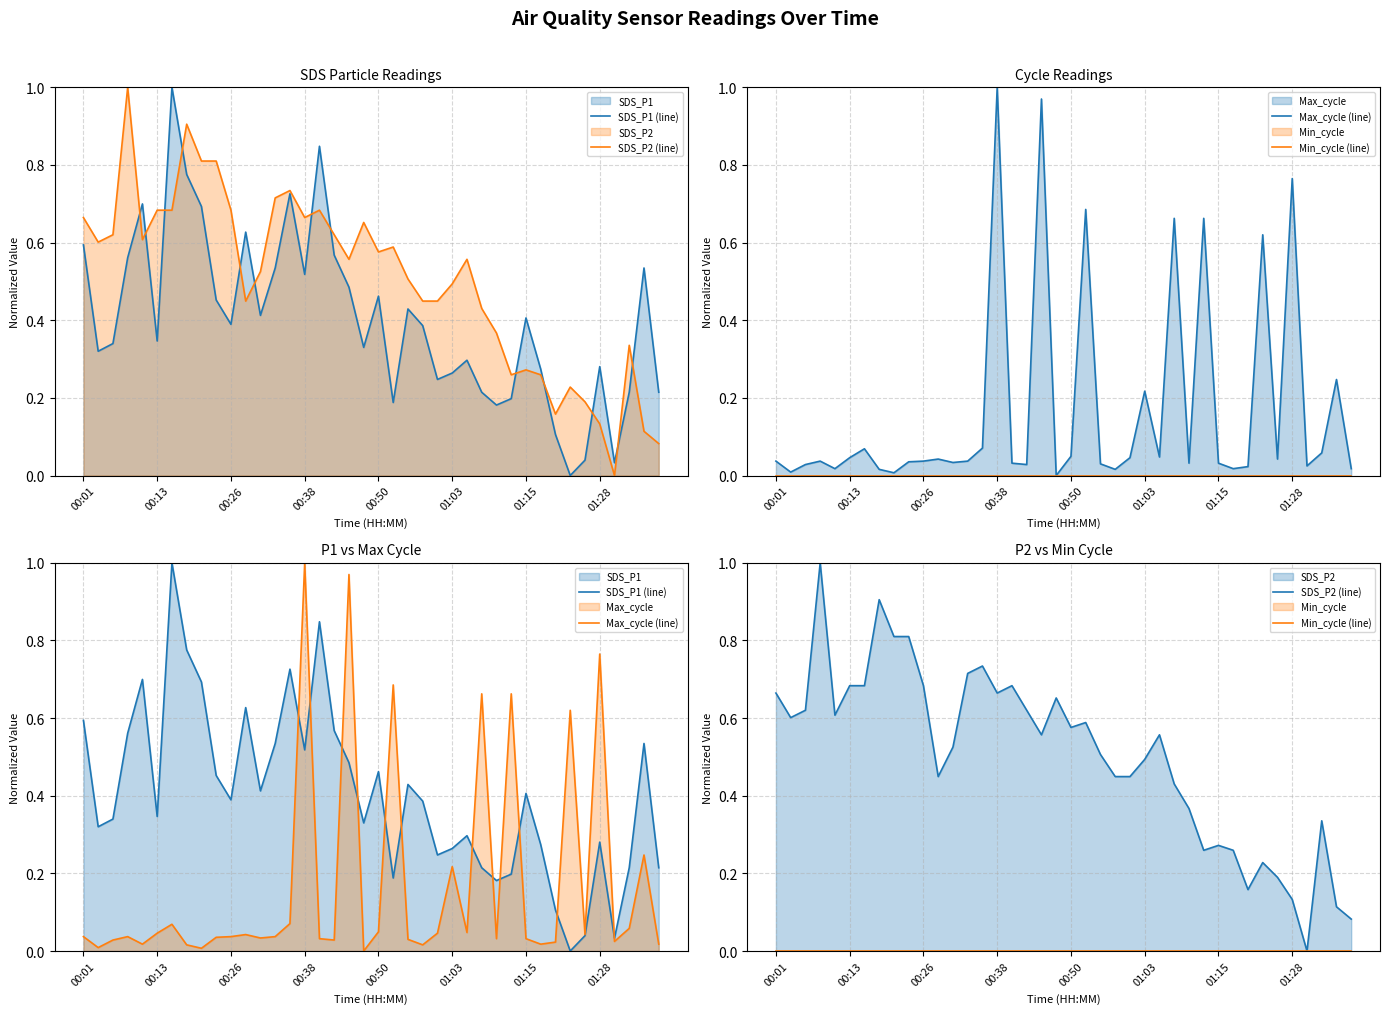

What is the difference between the SDS_P1 (line) values at 8 and 00:13?

0.4